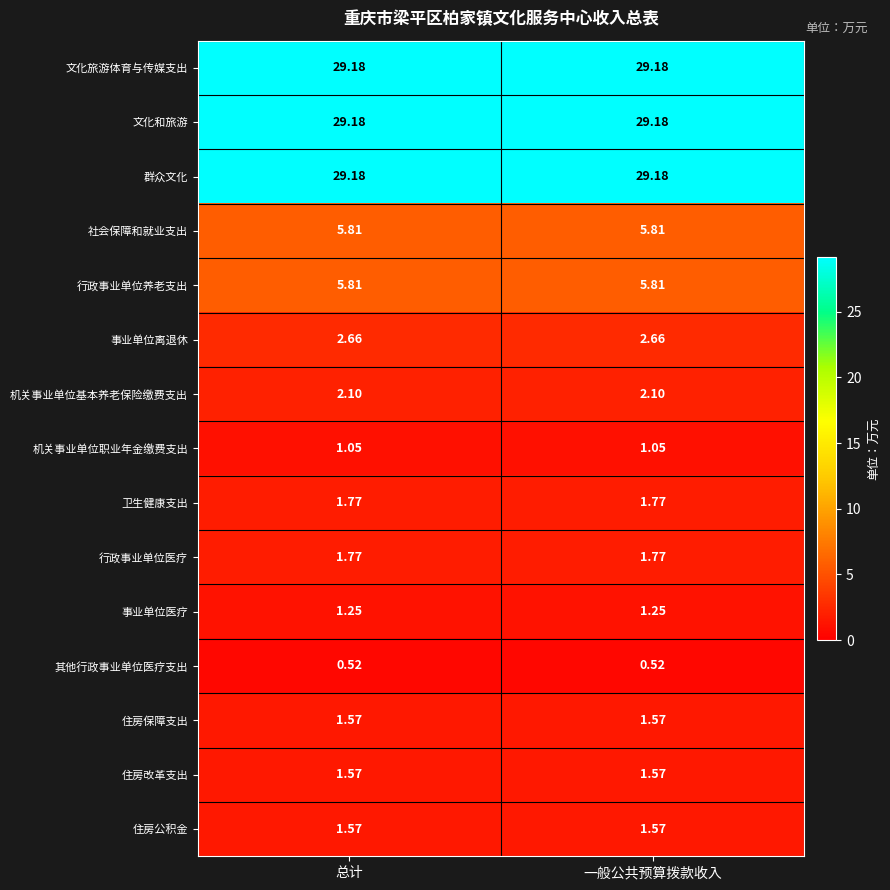

Is the value of 文化和旅游 at 总计 greater than the value of 机关事业单位基本养老保险缴费支出 at 总计?

Yes